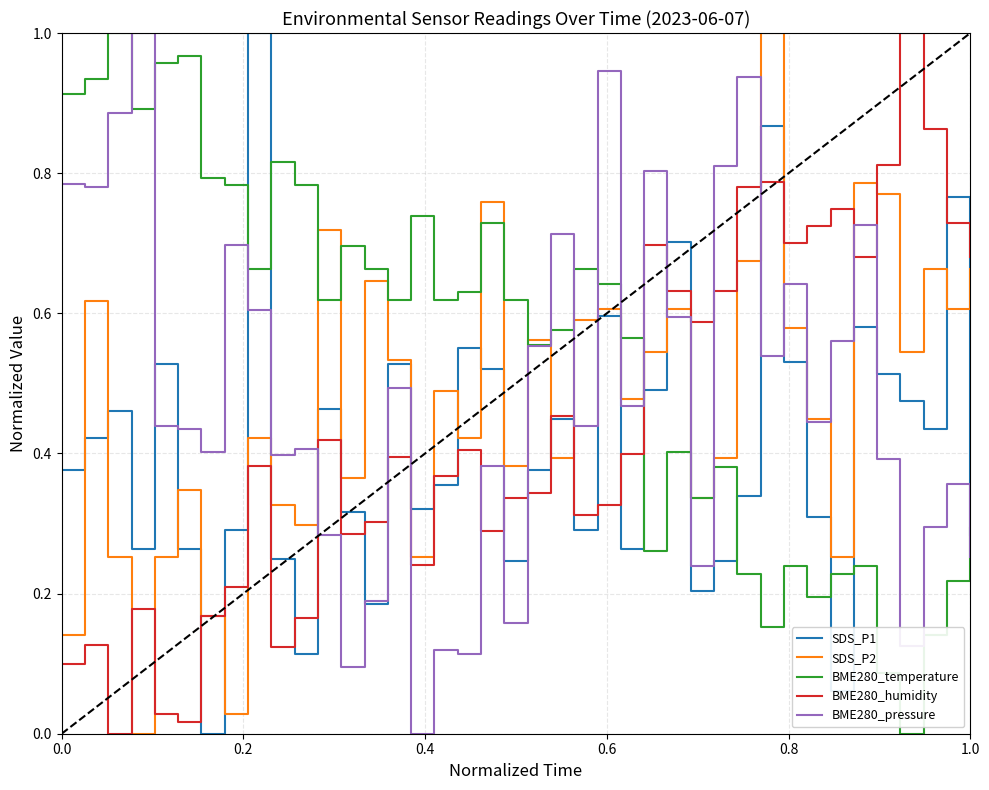

After their last crossing, which series has the higher values: BME280_humidity or BME280_pressure?

BME280_humidity